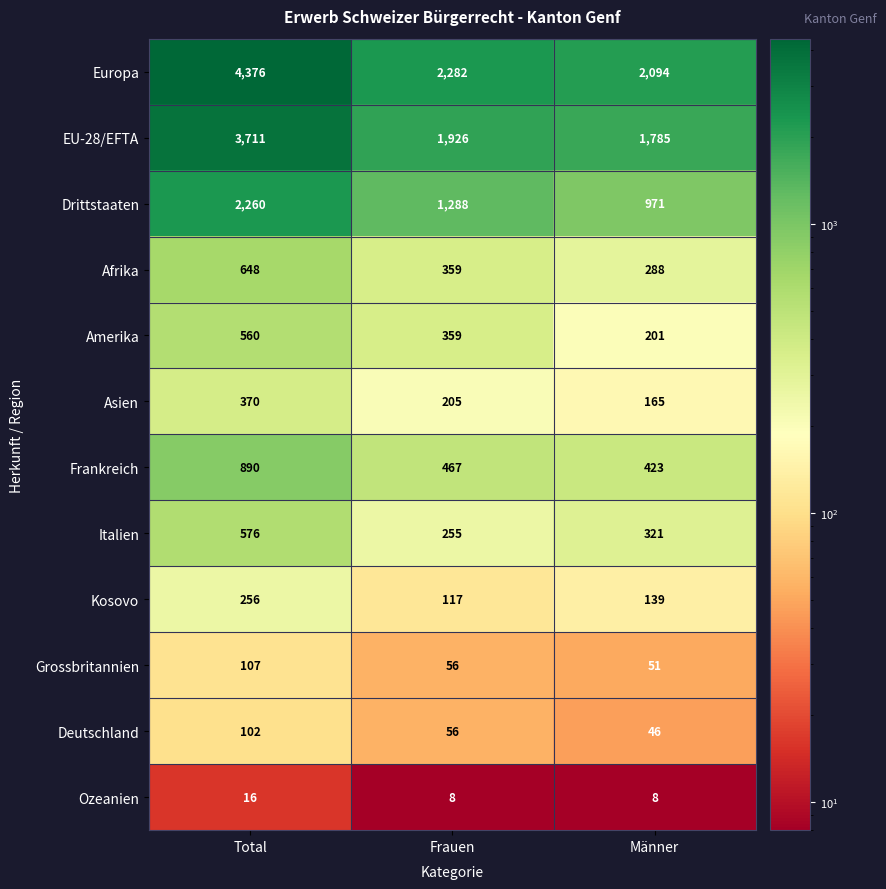

What is the difference between the highest and lowest values at Männer?

2086